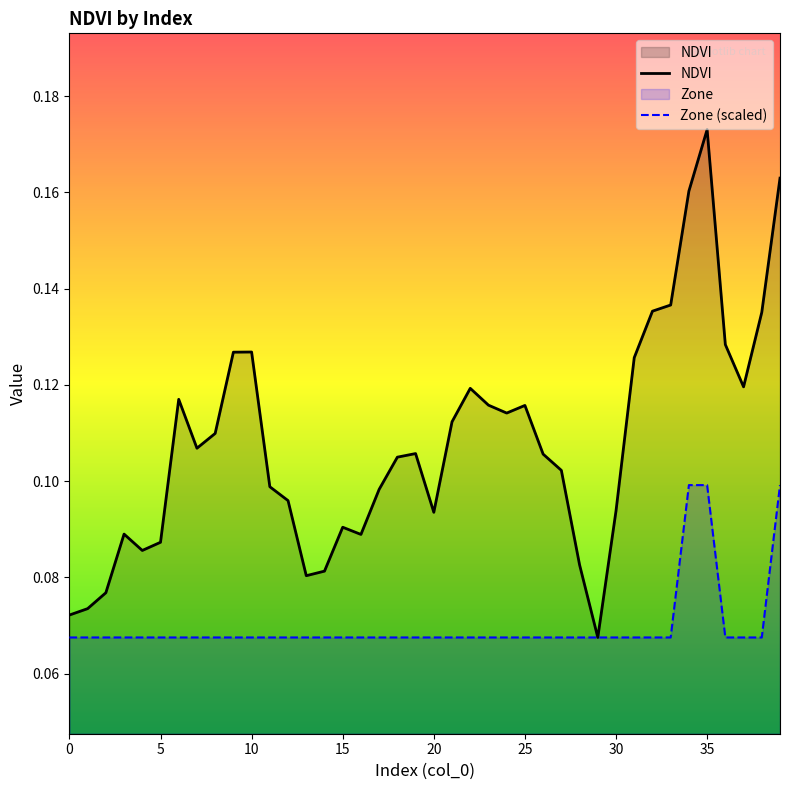

Rank the series by their average value, from lowest to highest.

Zone (scaled), NDVI